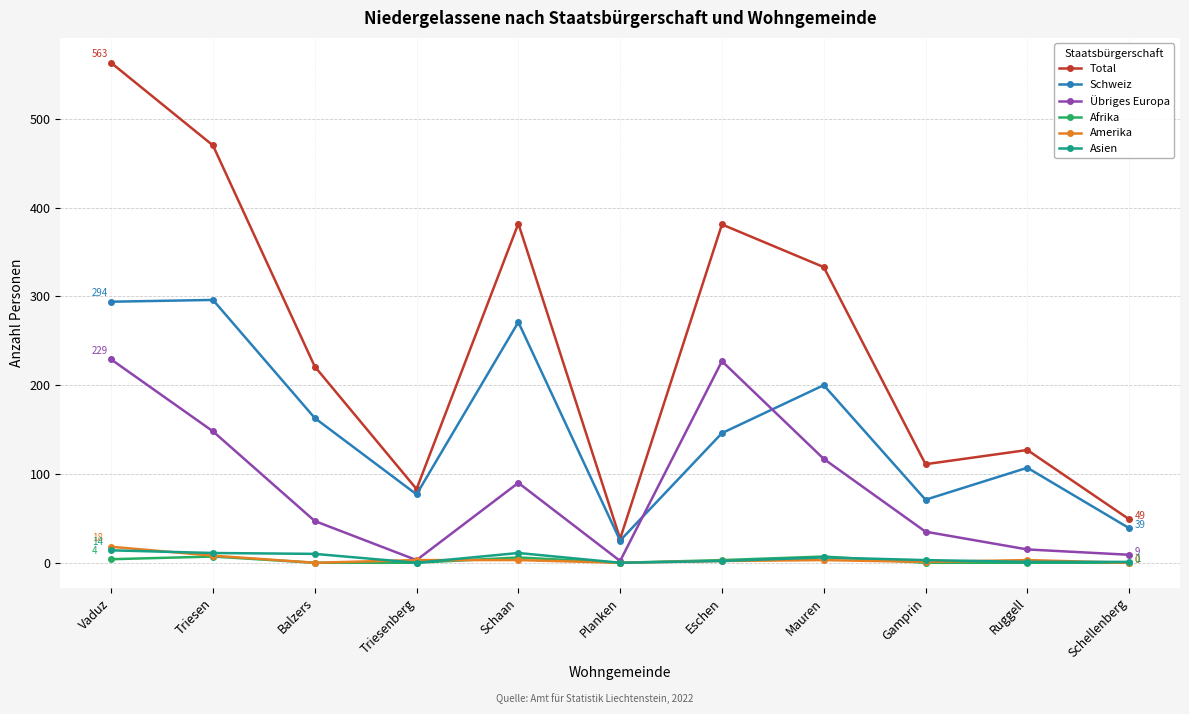

Which series has the largest total across all categories?

Total